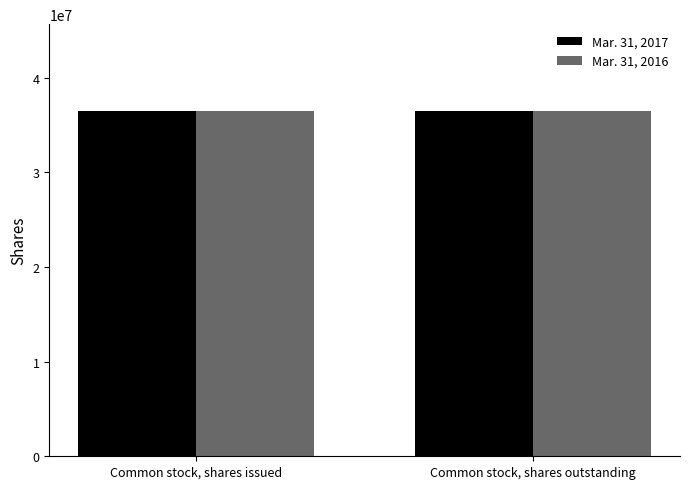

What is the minimum value for Mar. 31, 2016?

36451357